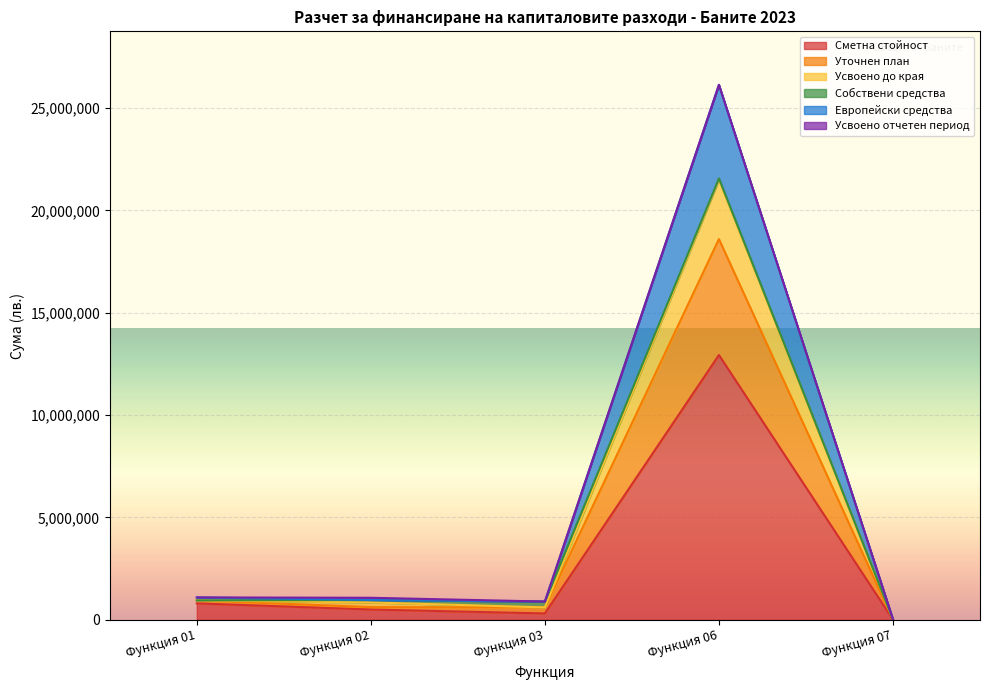

True or false: Европейски средства and Усвоено до края intersect in this chart.

False